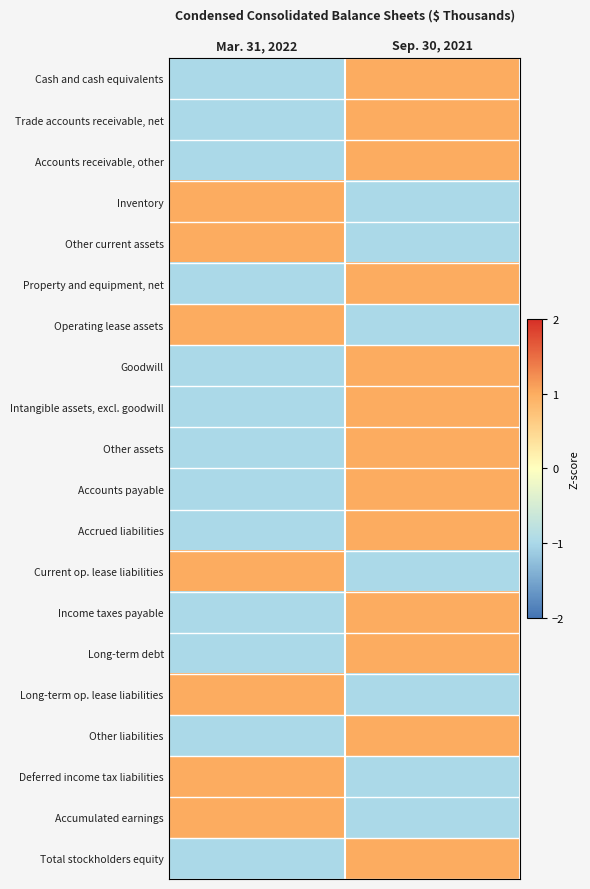

At which category does the chart reach its peak across all series?

Sep. 30, 2021